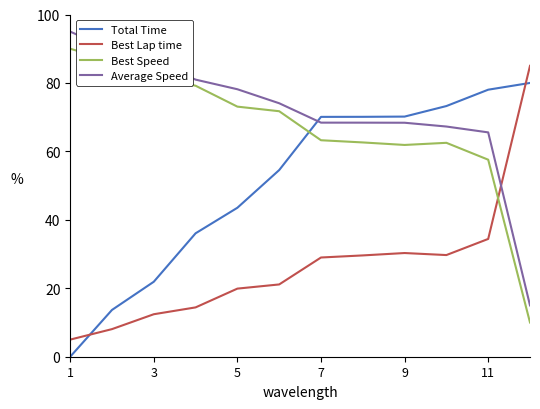

What are all the series names shown in the legend?

Total Time, Best Lap time, Best Speed, Average Speed